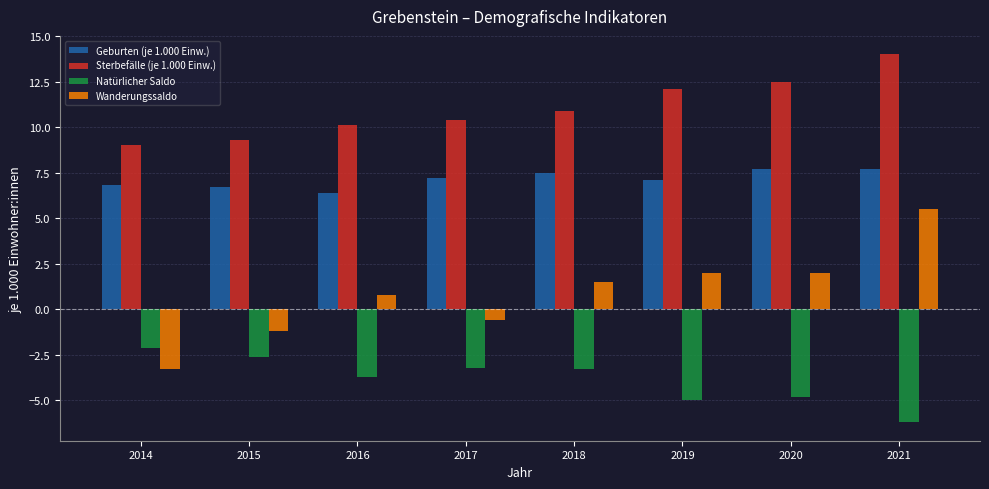

How many groups of bars are there?

8